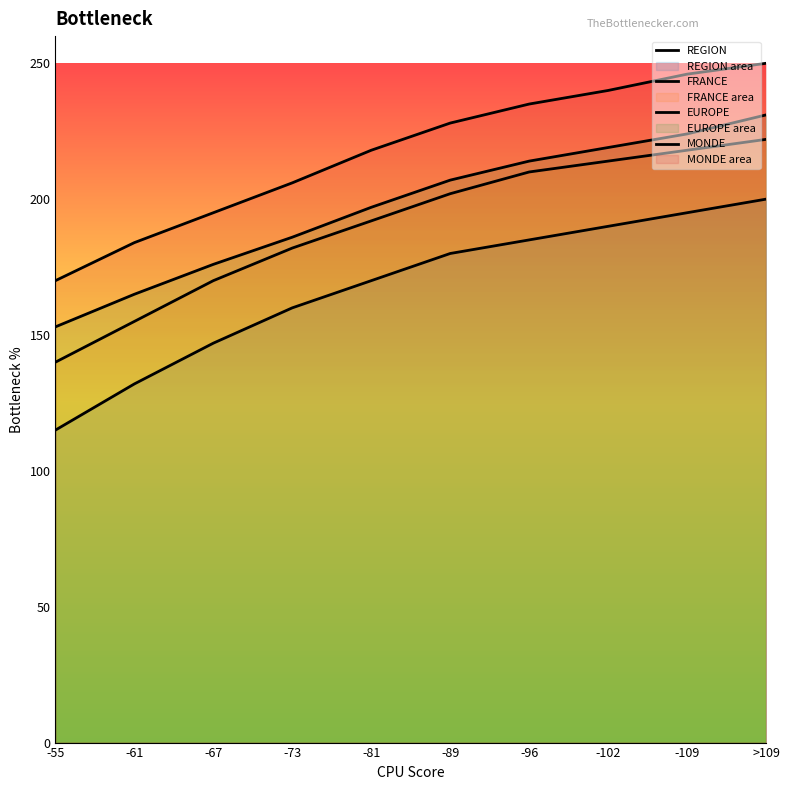

Reading right to left, list all the values displayed in this chart.

REGION: >109=200	-109=195	-102=190	-96=185	-89=180	-81=170	-73=160	-67=147	-61=132	-55=115
FRANCE: >109=222	-109=218	-102=214	-96=210	-89=202	-81=192	-73=182	-67=170	-61=155	-55=140
EUROPE: >109=231	-109=224	-102=219	-96=214	-89=207	-81=197	-73=186	-67=176	-61=165	-55=153
MONDE: >109=250	-109=246	-102=240	-96=235	-89=228	-81=218	-73=206	-67=195	-61=184	-55=170